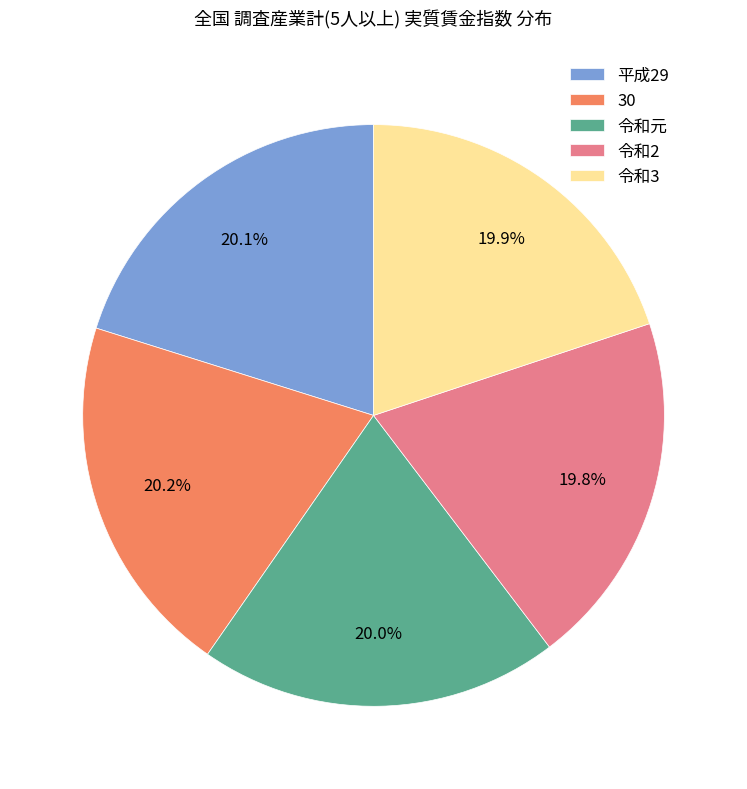

Count the number of slices in the pie.

5